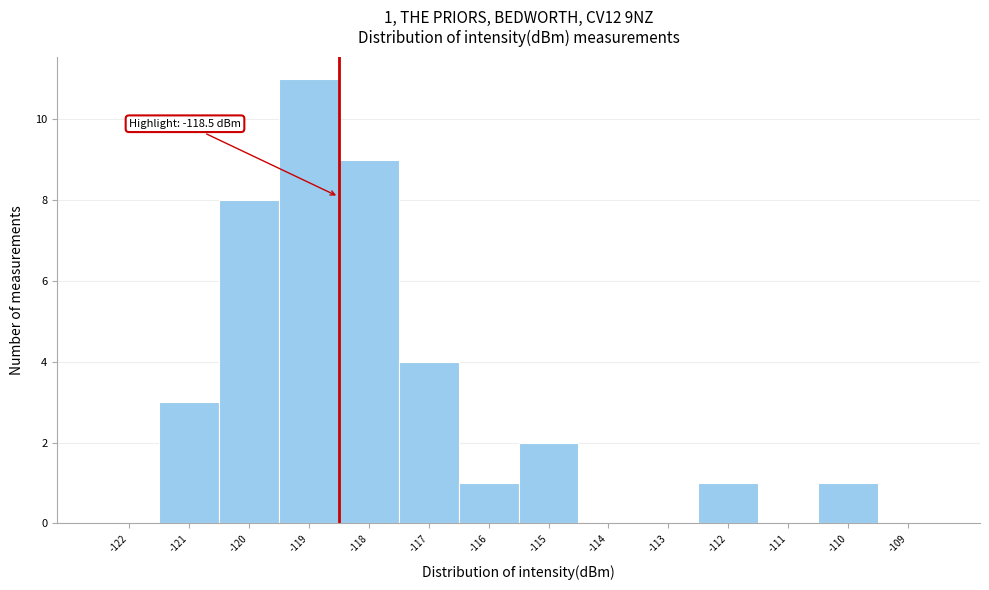

Over which range of the x-axis is the bar tallest?

-119.5 to -118.5